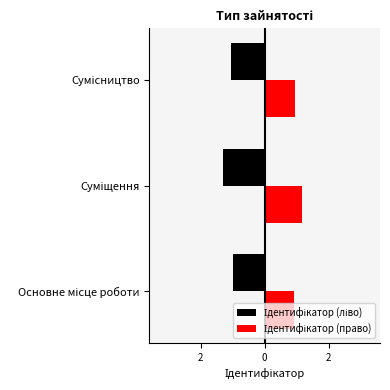

The chart shows a value of 1 at Сумісництво. True or false?

False